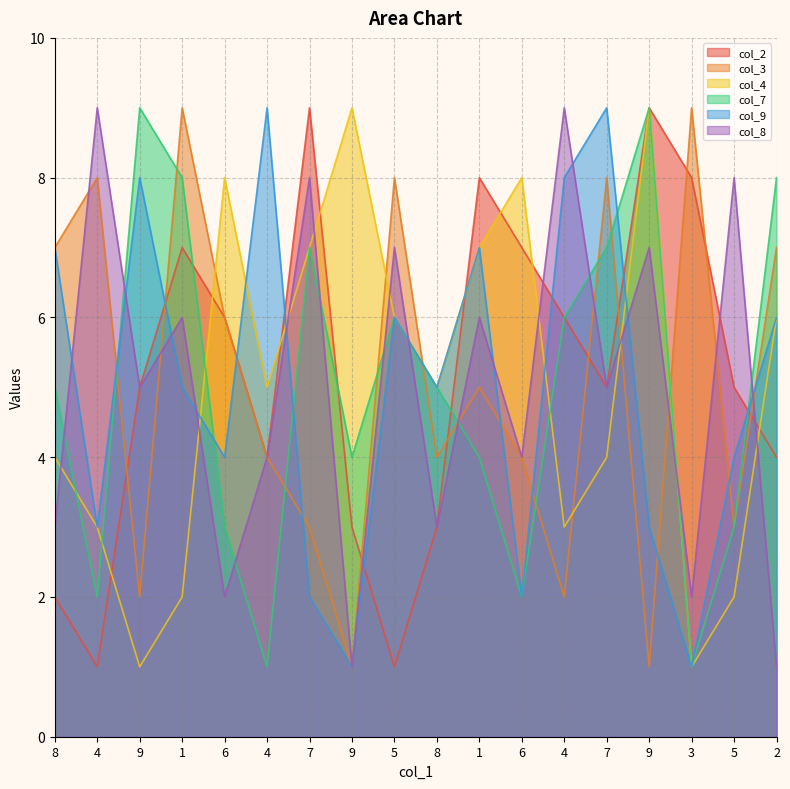

Reading left to right, transcribe all the data shown in this chart.

col_2: 8=2	4=1	9=5	1=7	6=6	4=4	7=9	9=3	5=1	8=3	1=8	6=7	4=6	7=5	9=9	3=8	5=5	2=4
col_3: 8=7	4=8	9=2	1=9	6=6	4=4	7=3	9=1	5=8	8=4	1=5	6=4	4=2	7=8	9=1	3=9	5=3	2=7
col_4: 8=4	4=3	9=1	1=2	6=8	4=5	7=7	9=9	5=6	8=5	1=7	6=8	4=3	7=4	9=9	3=1	5=2	2=6
col_7: 8=5	4=2	9=9	1=8	6=3	4=1	7=7	9=4	5=6	8=5	1=4	6=2	4=6	7=7	9=9	3=1	5=3	2=8
col_9: 8=7	4=3	9=8	1=5	6=4	4=9	7=2	9=1	5=6	8=5	1=7	6=2	4=8	7=9	9=3	3=1	5=4	2=6
col_8: 8=3	4=9	9=5	1=6	6=2	4=4	7=8	9=1	5=7	8=3	1=6	6=4	4=9	7=5	9=7	3=2	5=8	2=1